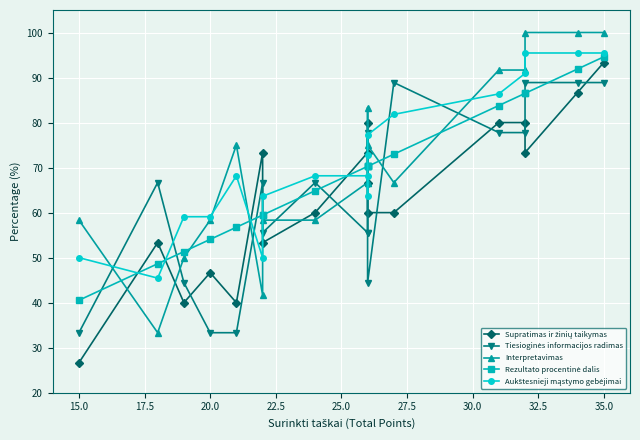

Reading left to right, list all the values displayed in this chart.

Supratimas ir žinių taikymas: 26.7	53.3	40.0	46.7	40.0	73.3	53.3	60.0	73.3	80.0	66.7	60.0	60.0	80.0	80.0	73.3	86.7	93.3
Tiesioginės informacijos radimas: 33.3	66.7	44.4	33.3	33.3	66.7	55.6	66.7	55.6	77.8	55.6	44.4	88.9	77.8	77.8	88.9	88.9	88.9
Interpretavimas: 58.3	33.3	50.0	58.3	75.0	41.7	58.3	58.3	66.7	66.7	83.3	75.0	66.7	91.7	91.7	100.0	100.0	100.0
Rezultato procentinė dalis: 40.5	48.6	51.4	54.1	56.8	59.5	59.5	64.9	70.3	70.3	70.3	70.3	73.0	83.8	86.5	86.5	91.9	94.6
Aukštesnieji mąstymo gebėjimai: 50.0	45.5	59.1	59.1	68.2	50.0	63.6	68.2	68.2	63.6	72.7	77.3	81.8	86.4	90.9	95.5	95.5	95.5